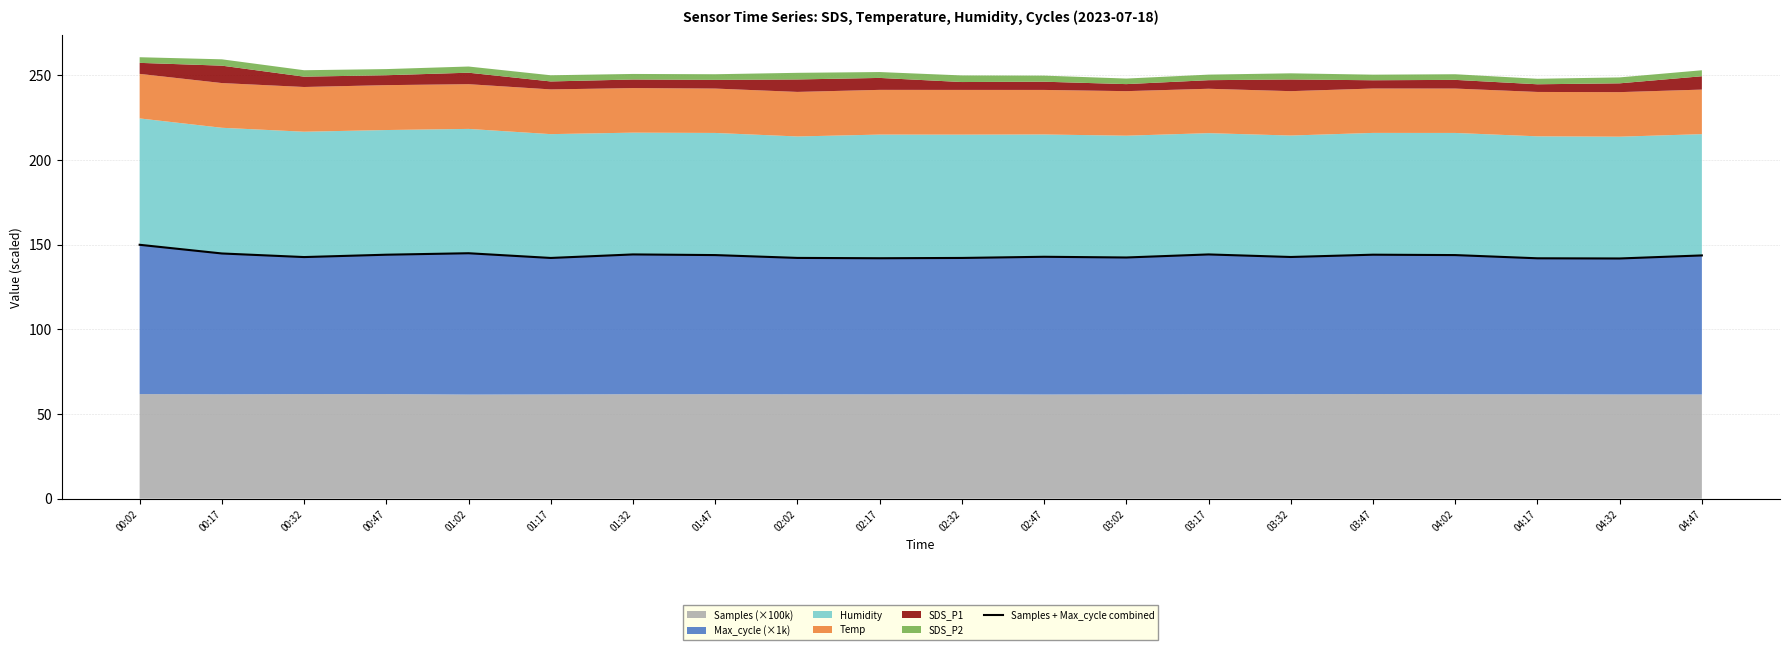

What is the change in value from 01:02 to 04:02?

-1.1